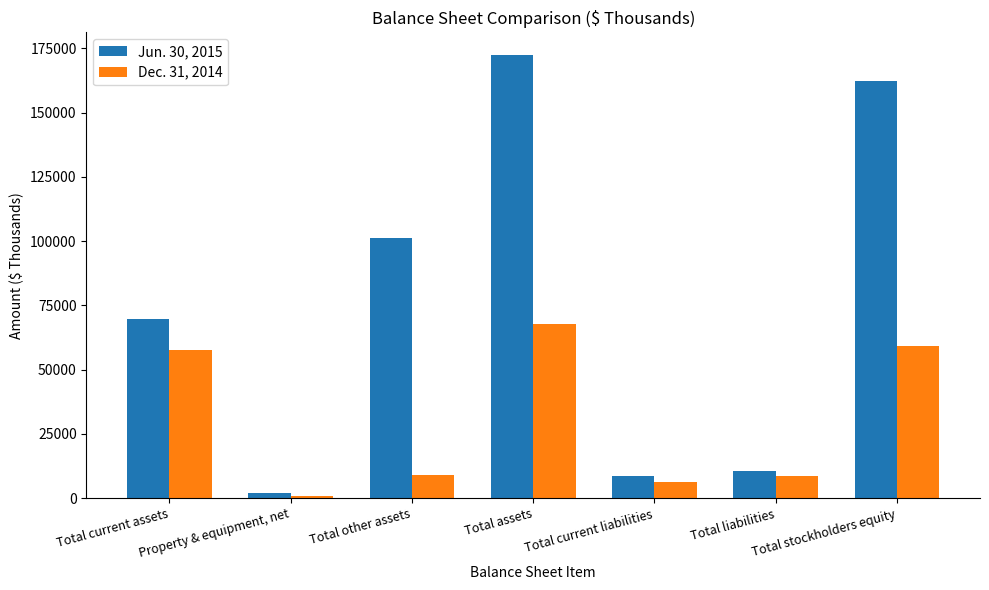

What is the maximum value shown in the chart?

172563